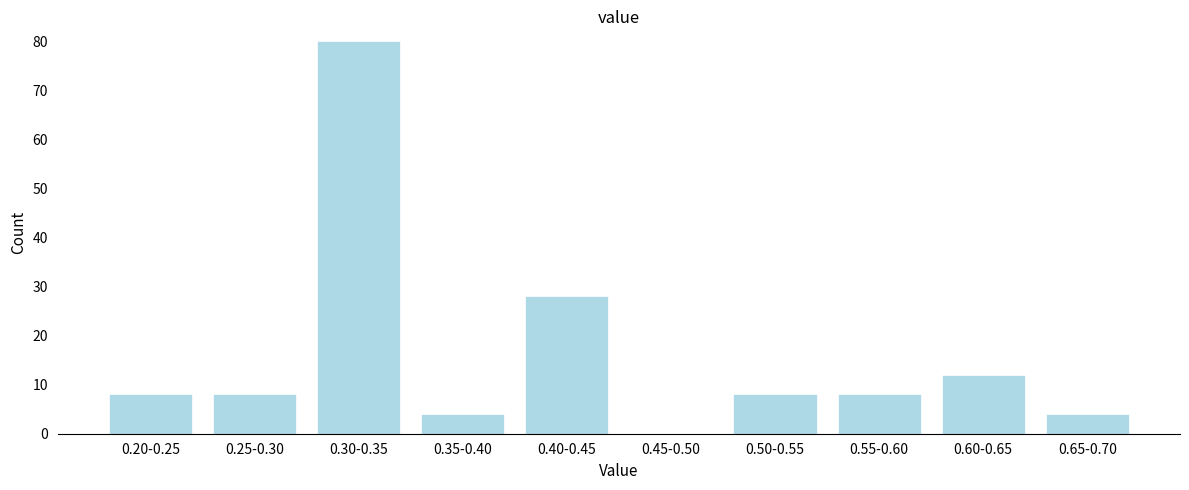

Reading left to right, list all the values displayed in this chart.

0.20-0.25=8	0.25-0.30=8	0.30-0.35=80	0.35-0.40=4	0.40-0.45=28	0.45-0.50=0	0.50-0.55=8	0.55-0.60=8	0.60-0.65=12	0.65-0.70=4